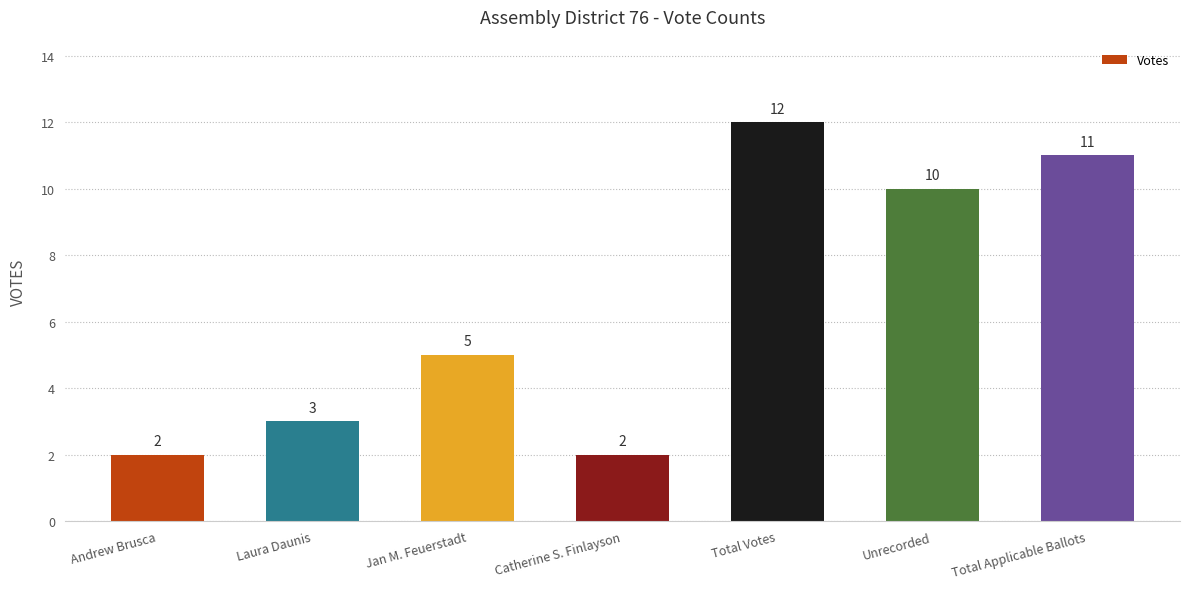

The chart shows a value of 1 at Catherine S. Finlayson. True or false?

False